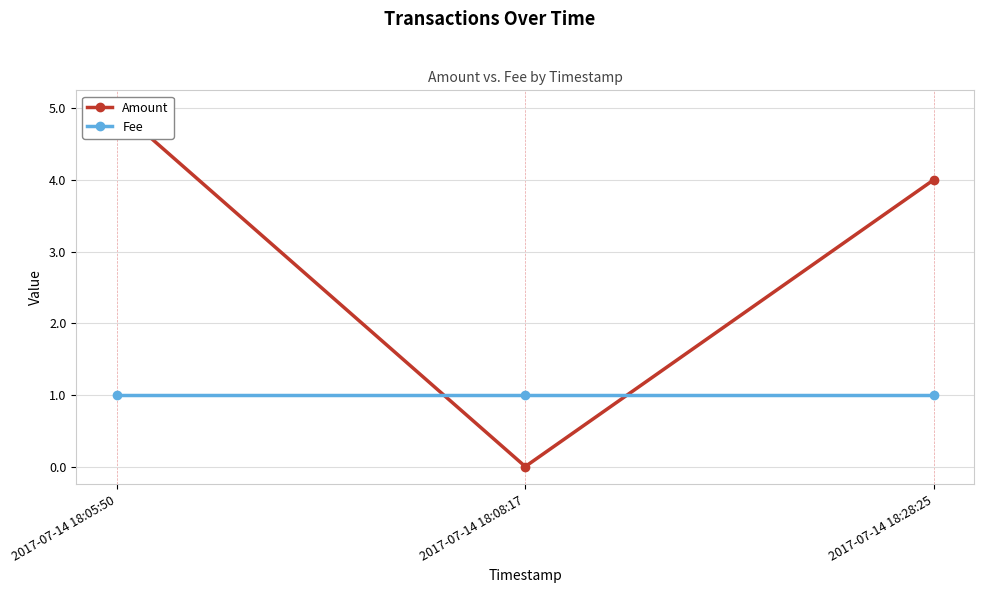

What is the maximum value shown in the chart?

5